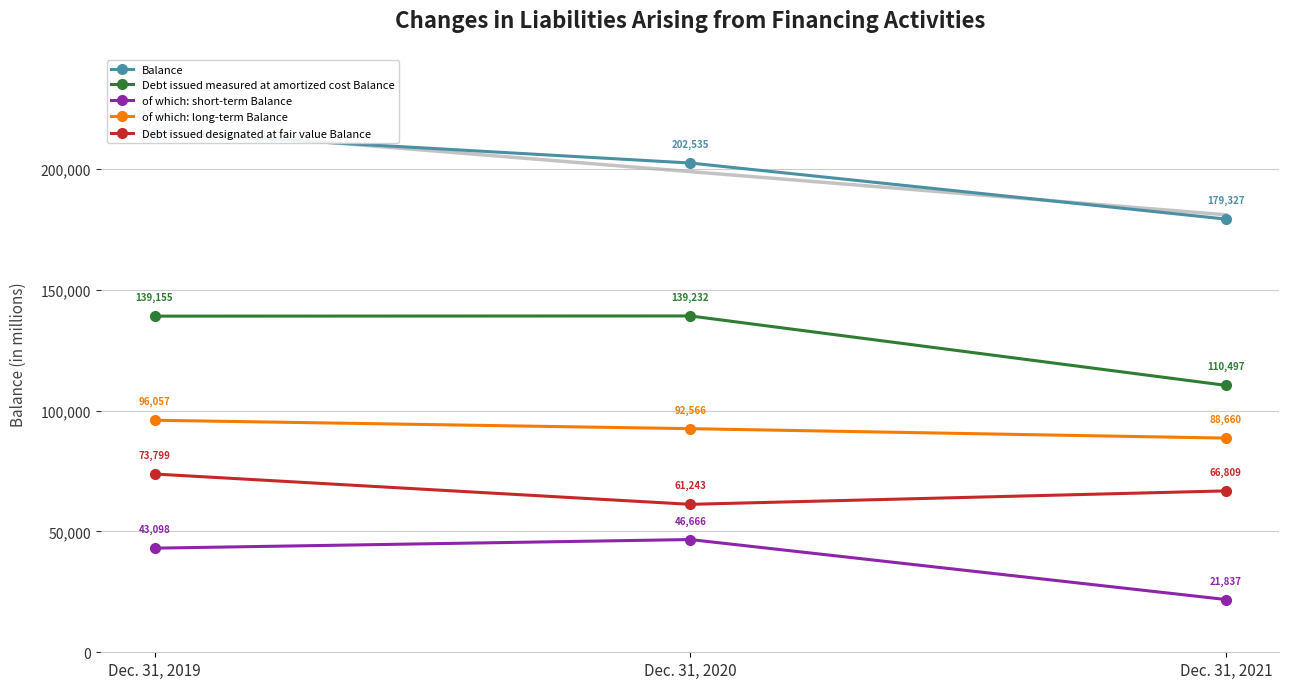

Which has a higher value, Dec. 31, 2021 or Dec. 31, 2020?

Dec. 31, 2020